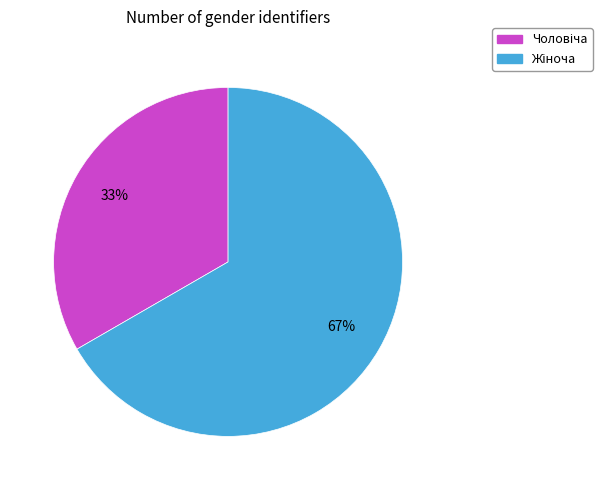

How many slices are in this pie chart?

2